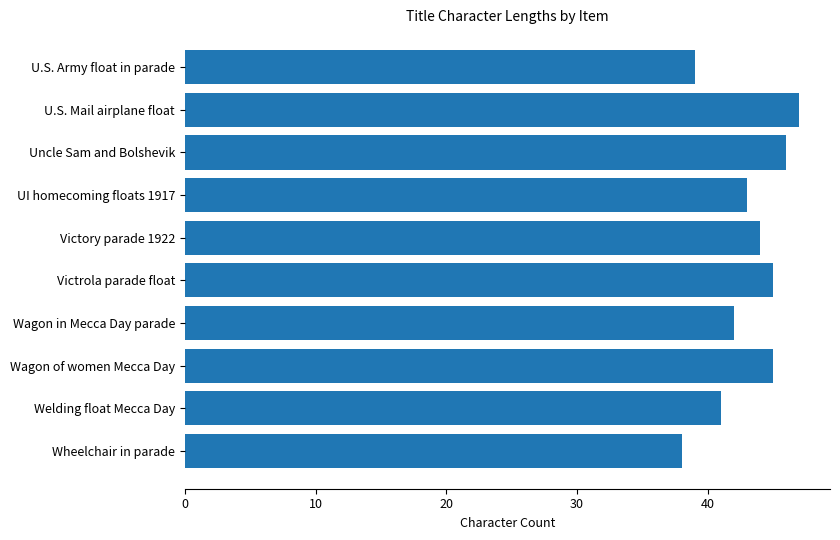

Reading top to bottom, list all the values displayed in this chart.

U.S. Army float in parade=39	U.S. Mail airplane float=47	Uncle Sam and Bolshevik=46	UI homecoming floats 1917=43	Victory parade 1922=44	Victrola parade float=45	Wagon in Mecca Day parade=42	Wagon of women Mecca Day=45	Welding float Mecca Day=41	Wheelchair in parade=38